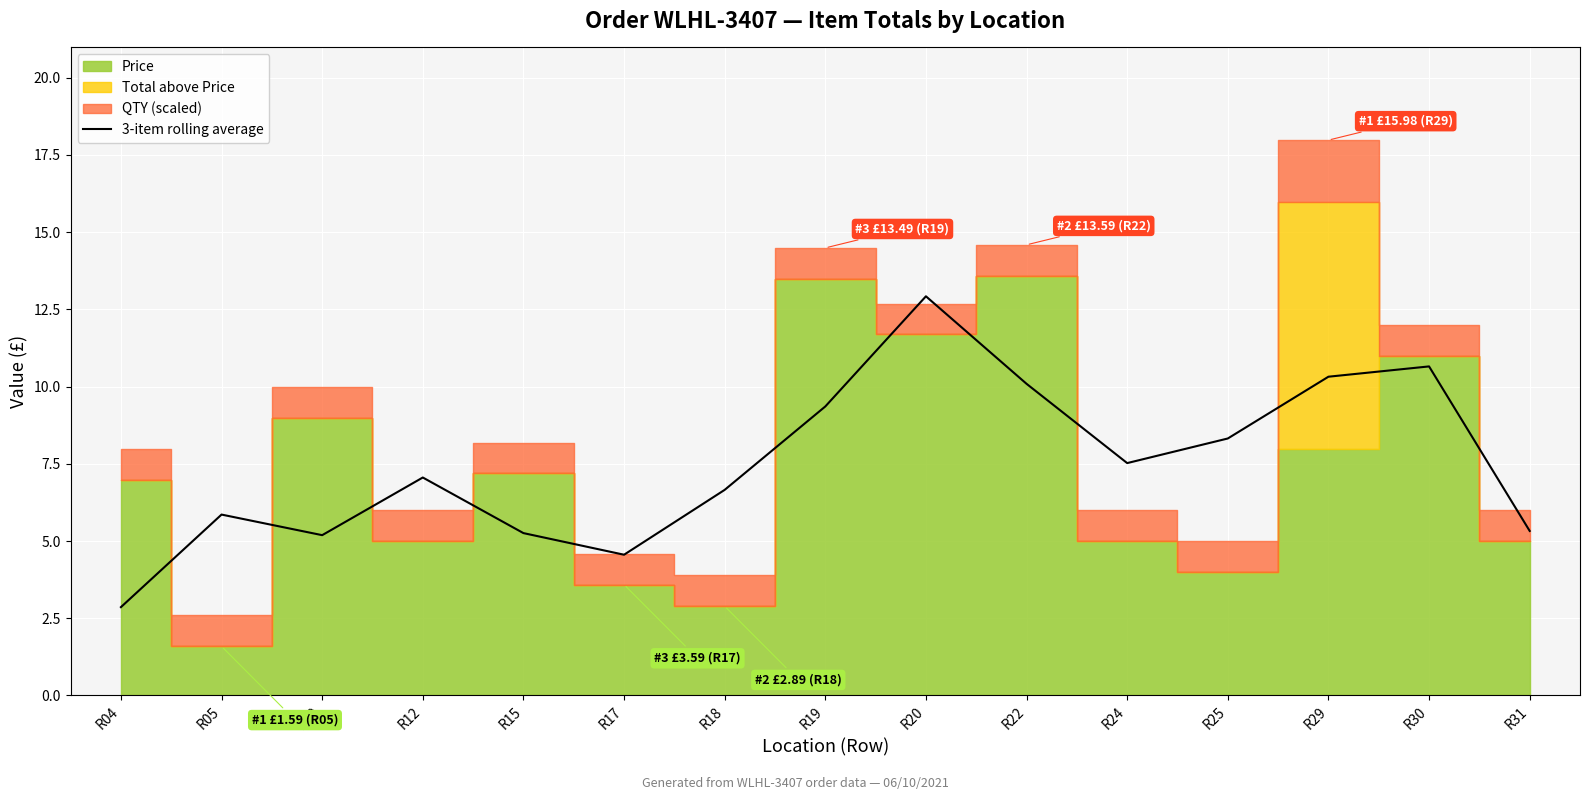

At which label does 3-item rolling average reach its minimum?

R04